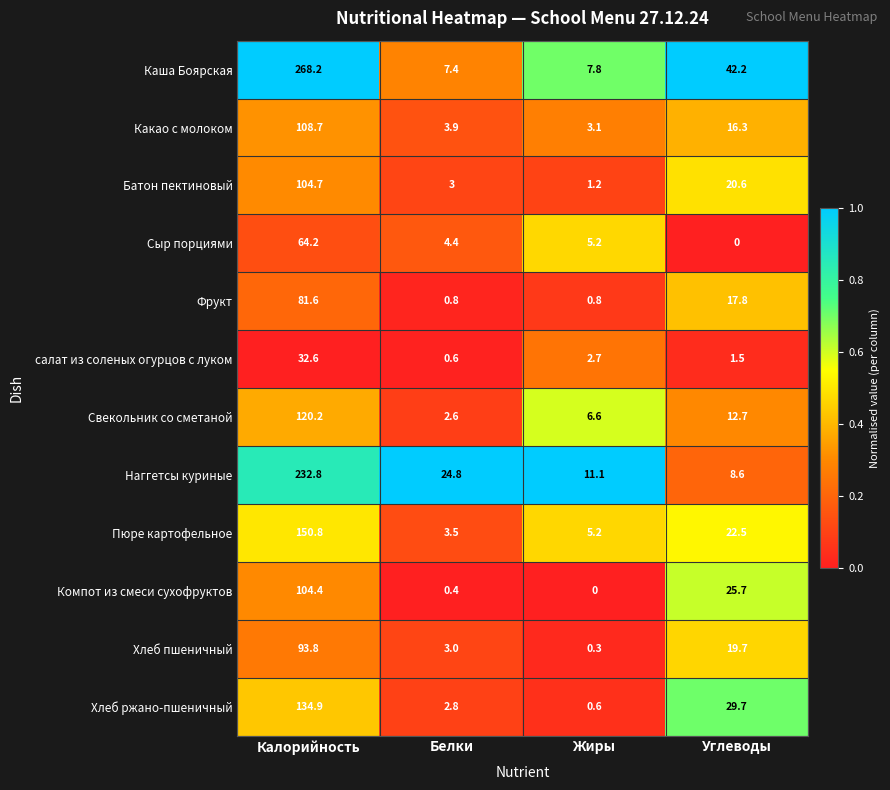

What is the difference between the maximum and minimum values in the Свекольник со сметаной series?

117.6